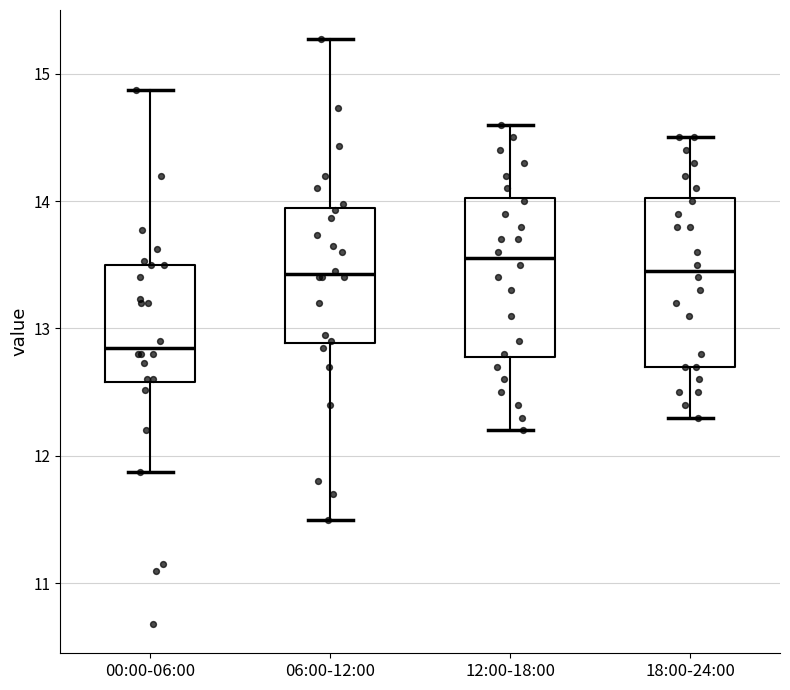

Reading left to right, transcribe this box plot: for each box, give where its median line is, the range the box spans, and where its two whiskers end, as read against the y-axis. The values are not printed on the chart, so give them approximately, as read against the axis.

00:00-06:00: median 12.9, box 12.6 to 13.5, whiskers 11.9 to 14.9
06:00-12:00: median 13.4, box 12.9 to 13.9, whiskers 11.5 to 15.3
12:00-18:00: median 13.6, box 12.8 to 14.0, whiskers 12.2 to 14.6
18:00-24:00: median 13.5, box 12.7 to 14.0, whiskers 12.3 to 14.5